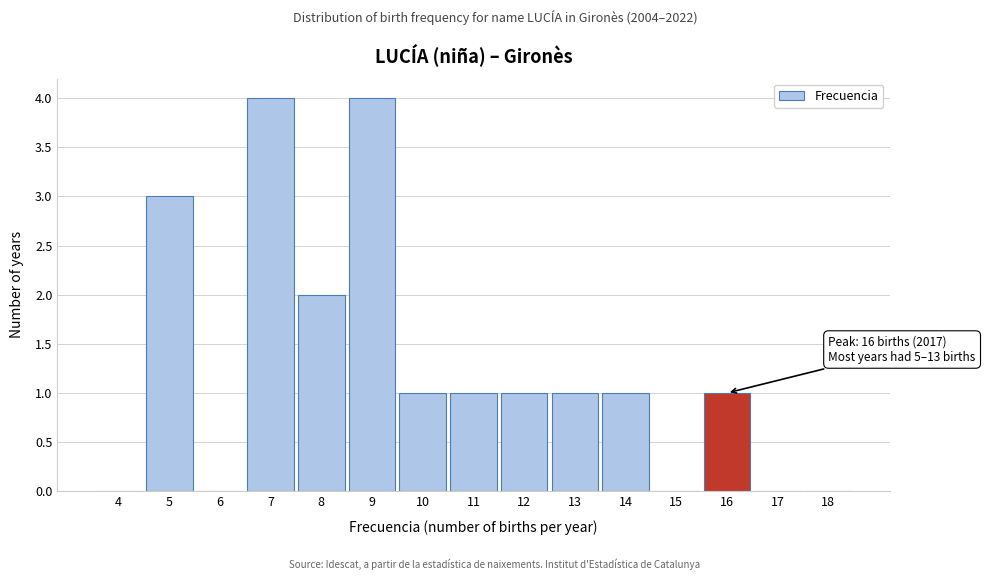

Reading left to right, what are all the values shown in this chart?

4=0	5=3	6=0	7=4	8=2	9=4	10=1	11=1	12=1	13=1	14=1	15=0	16=1	17=0	18=0